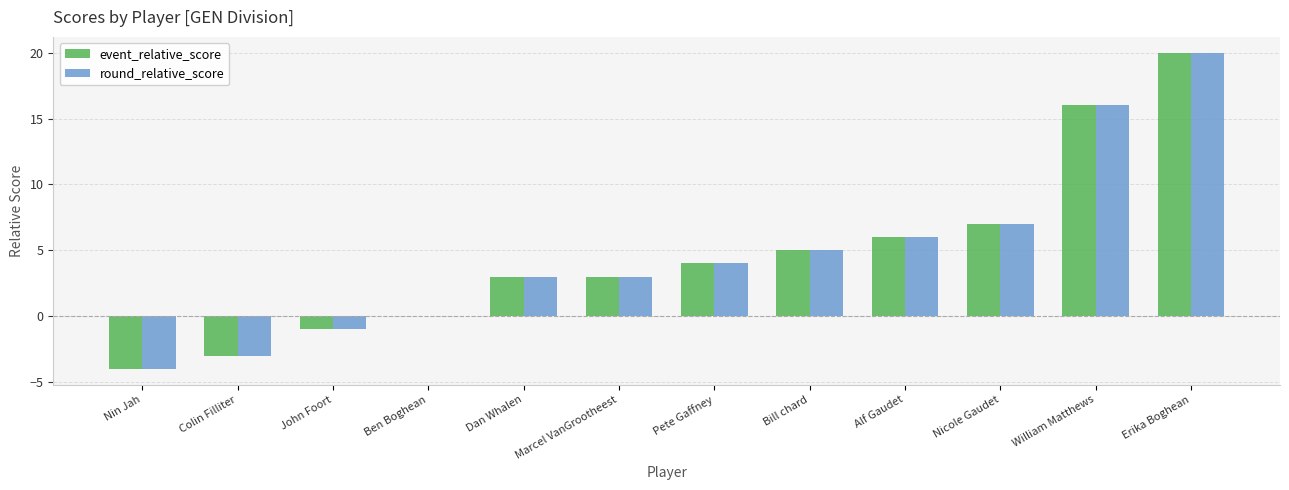

At which label is round_relative_score closest to 8?

Nicole Gaudet